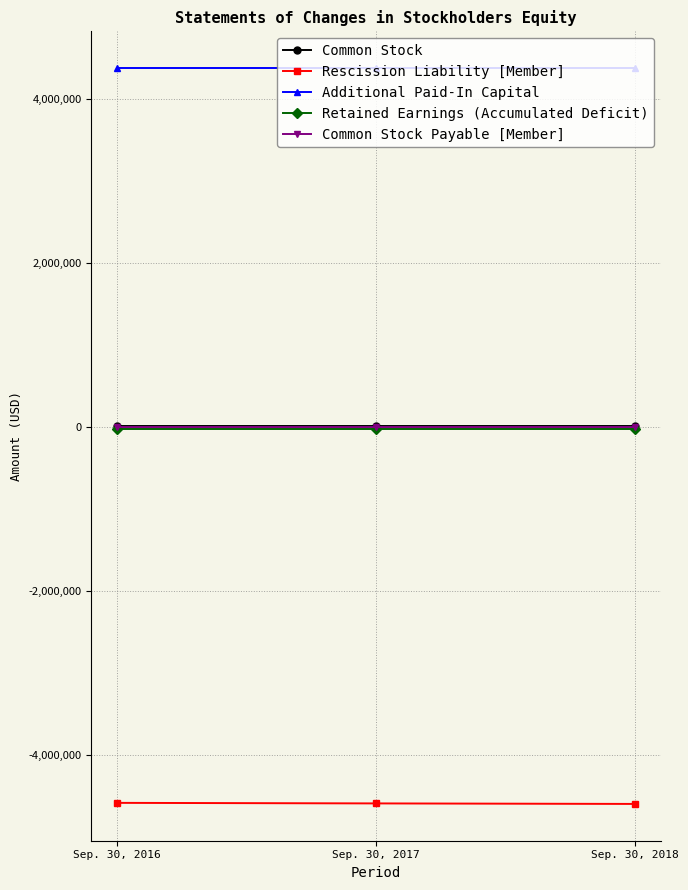

What are all the series names shown in the legend?

Common Stock, Rescission Liability [Member], Additional Paid-In Capital, Retained Earnings (Accumulated Deficit), Common Stock Payable [Member]